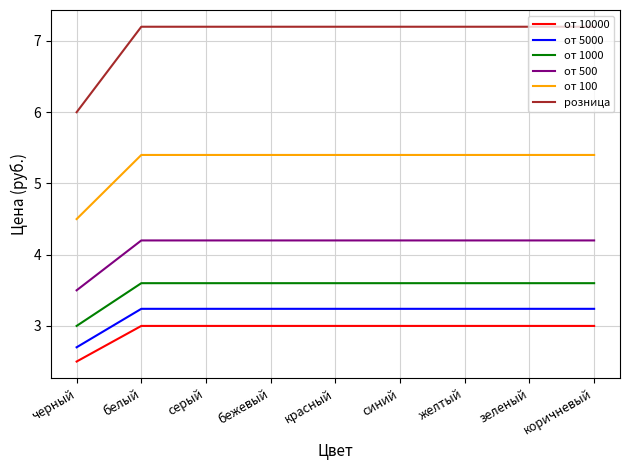

True or false: от 100 has a value of 2.2 at коричневый.

False